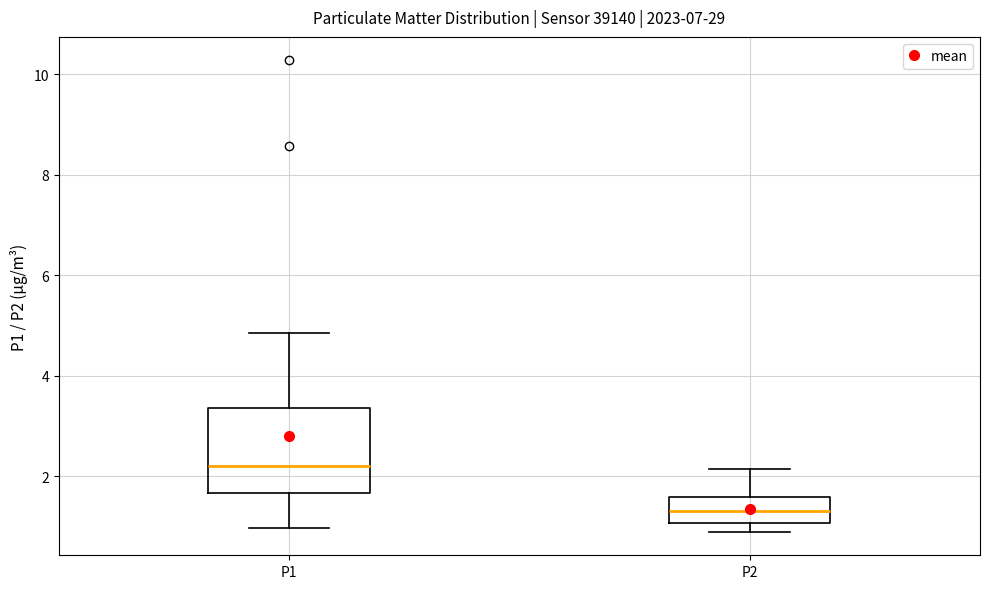

Comparing the boxes themselves (not the whiskers), which one is the tallest?

P1